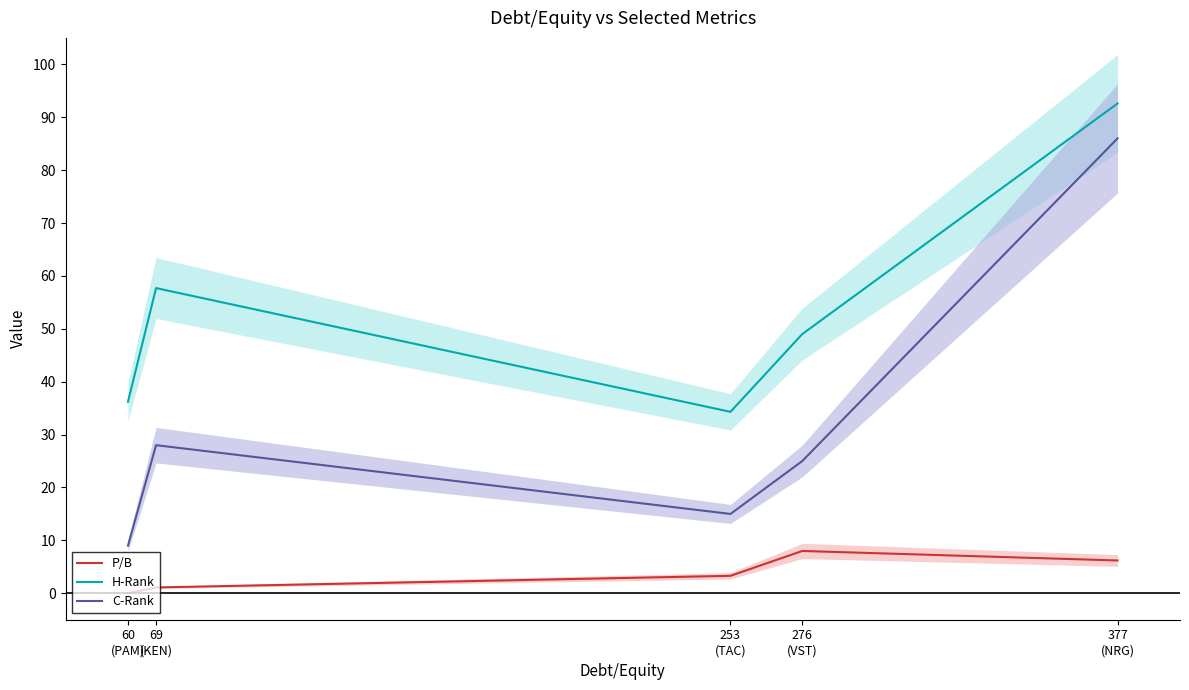

In C-Rank, how many points are higher than both neighbors (excluding endpoints)?

1